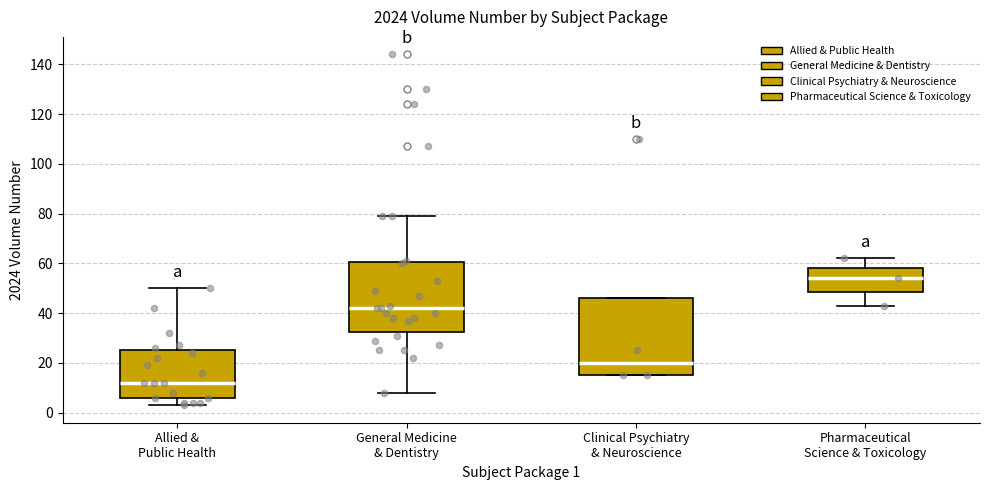

Where does the upper whisker of the box for Allied & Public Health end on the y-axis? The values are not printed on the chart, so give them approximately, as read against the axis.

50